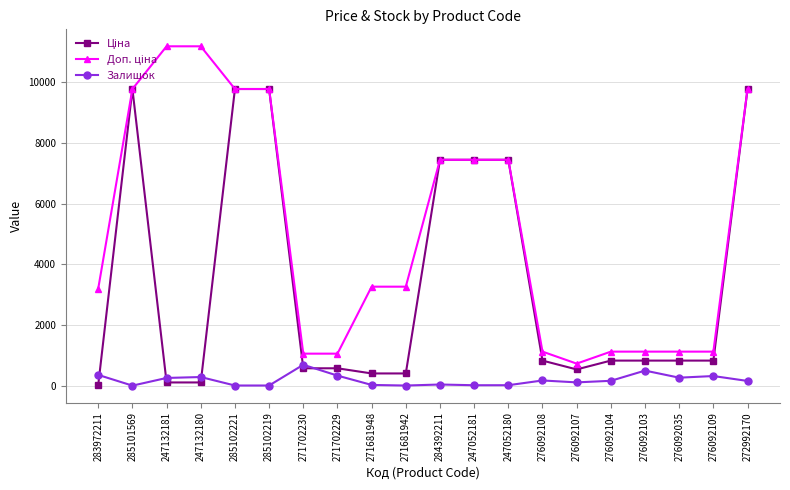

What is the spread (max minus min) of values at 271702230?

481.9